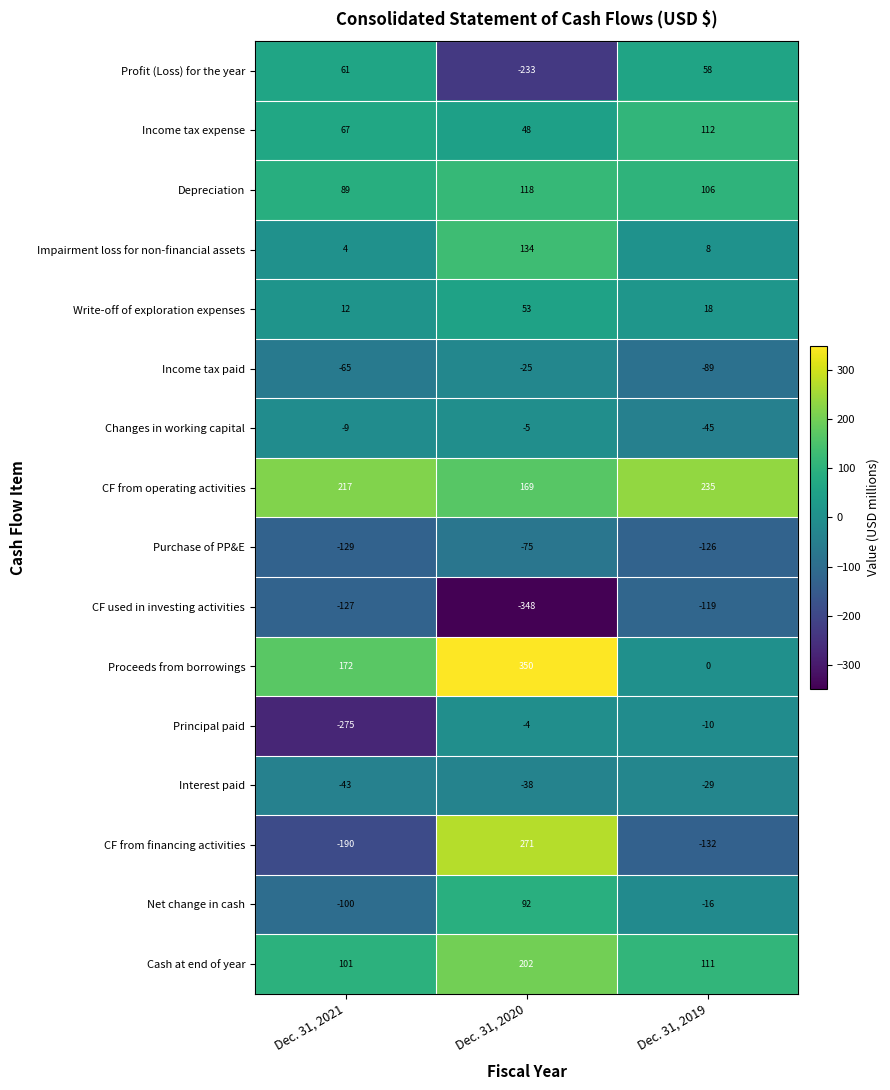

True or false: CF from financing activities has a value of -132 at Dec. 31, 2019.

True